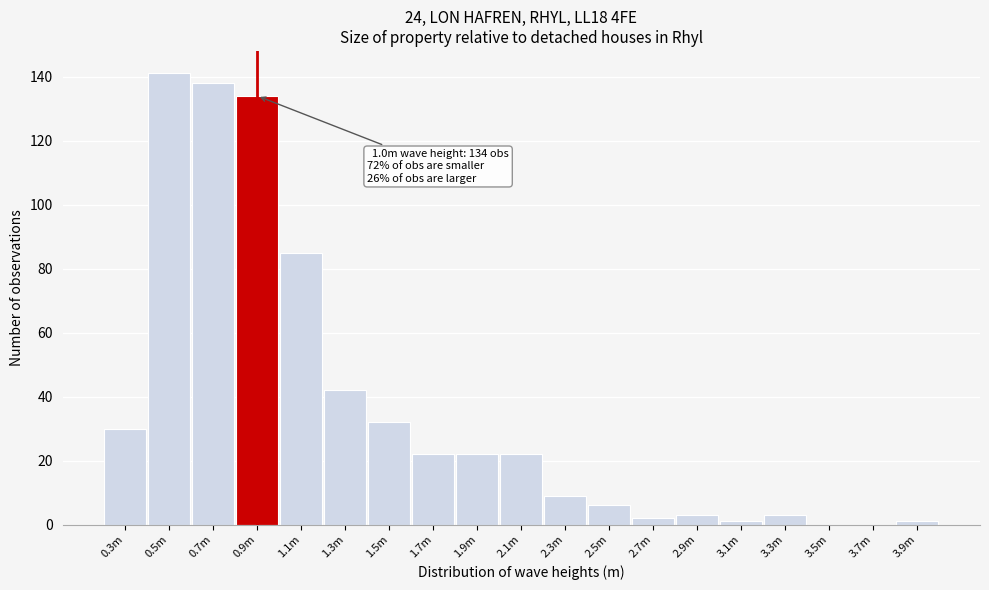

Reading left to right, extract all data points from this chart.

0.3m=30	0.5m=141	0.7m=138	0.9m=134	1.1m=85	1.3m=42	1.5m=32	1.7m=22	1.9m=22	2.1m=22	2.3m=9	2.5m=6	2.7m=2	2.9m=3	3.1m=1	3.3m=3	3.5m=0	3.7m=0	3.9m=1